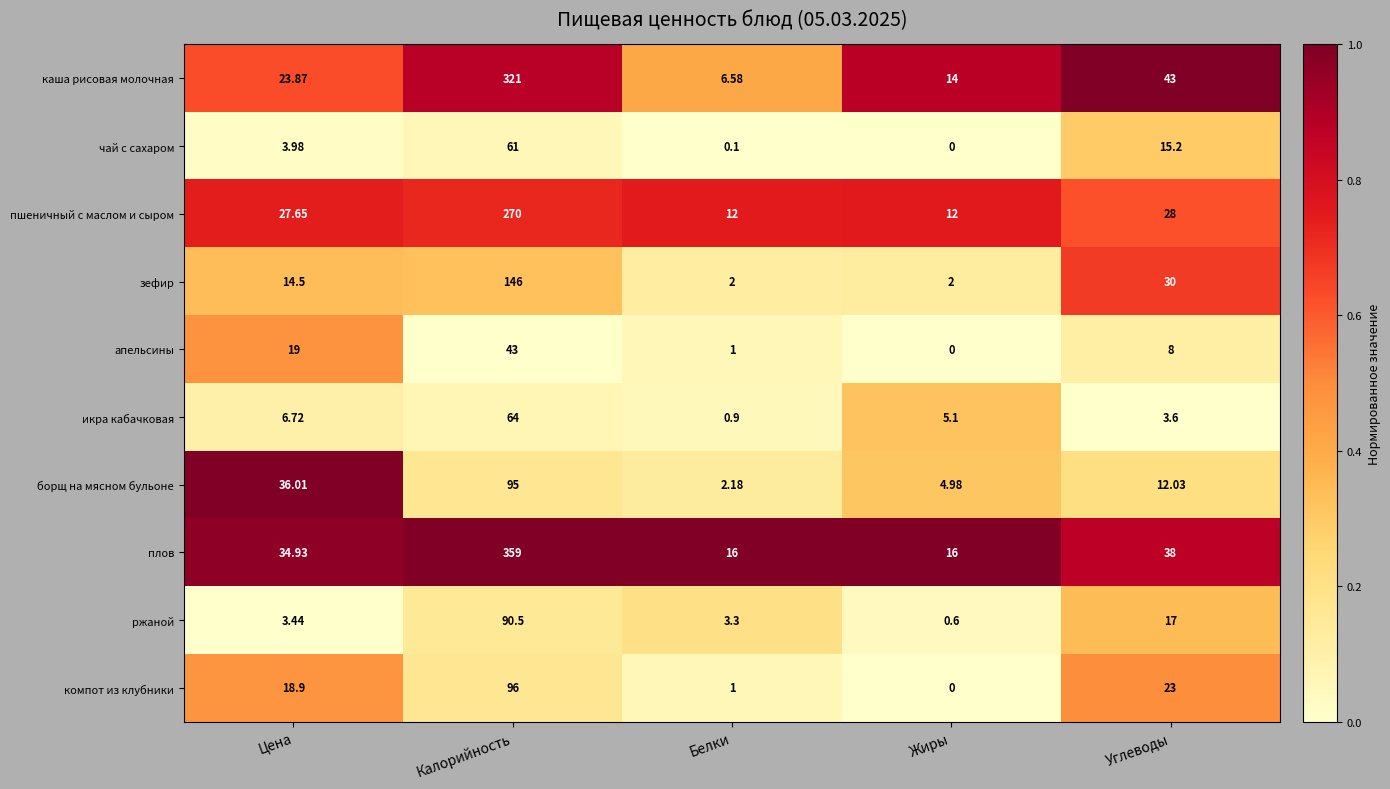

List the series in order of their peak value, lowest first.

апельсины, чай с сахаром, икра кабачковая, ржаной, борщ на мясном бульоне, компот из клубники, зефир, пшеничный с маслом и сыром, каша рисовая молочная, плов